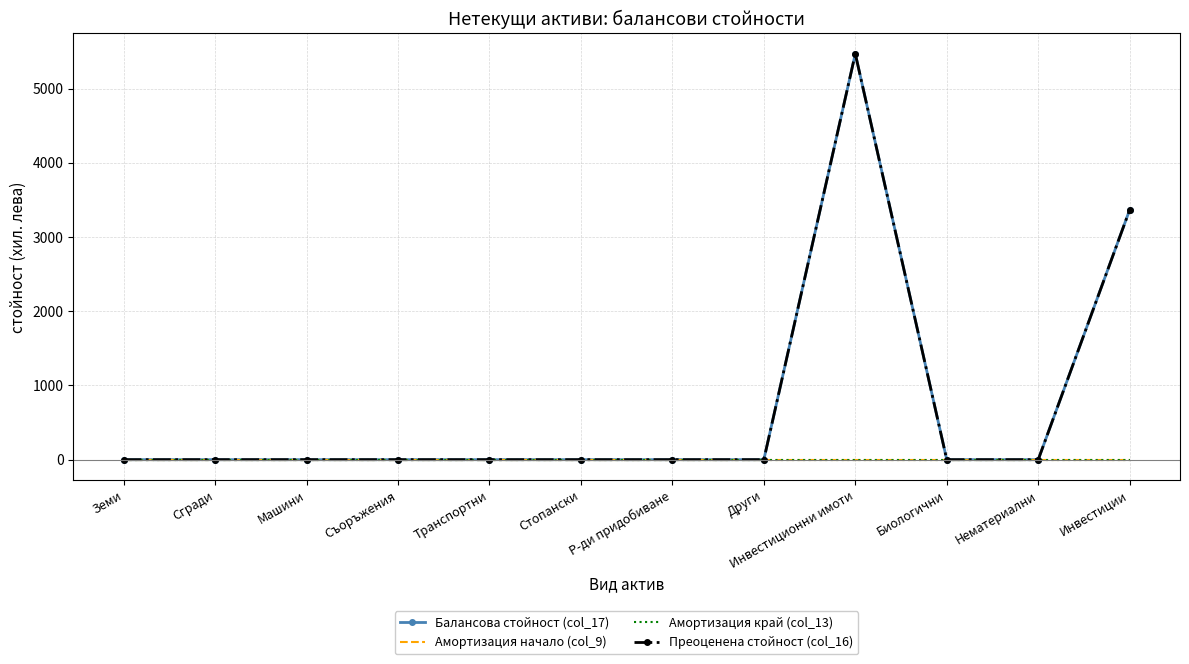

What is the average value of the Преоценена стойност (col_16) series?

736